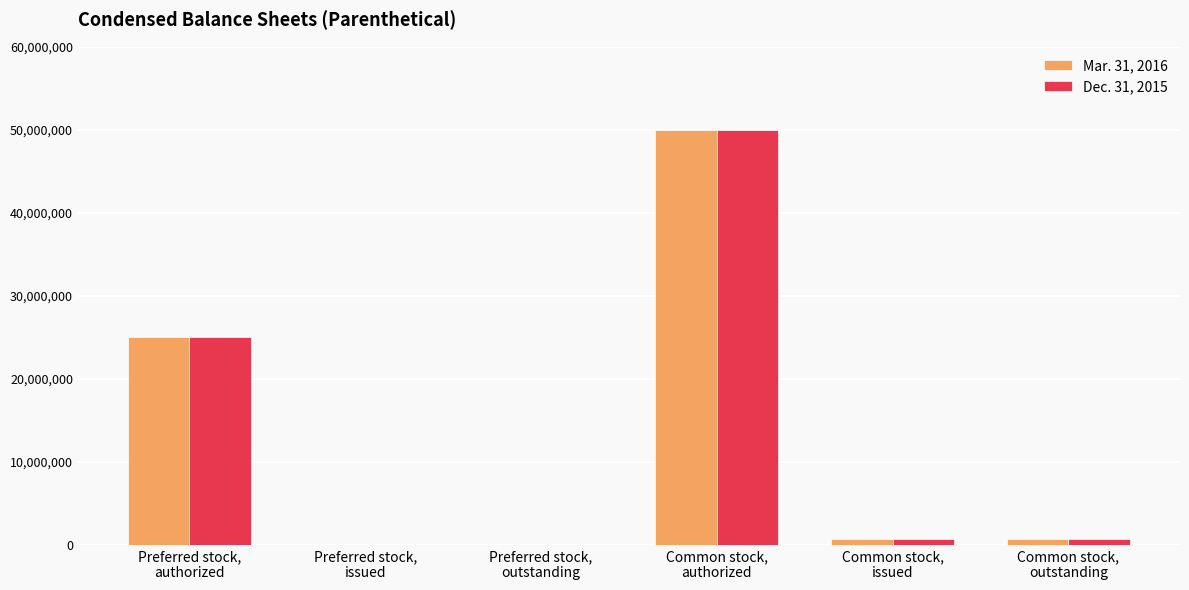

Are the bars grouped side by side (vs. stacked)?

Yes